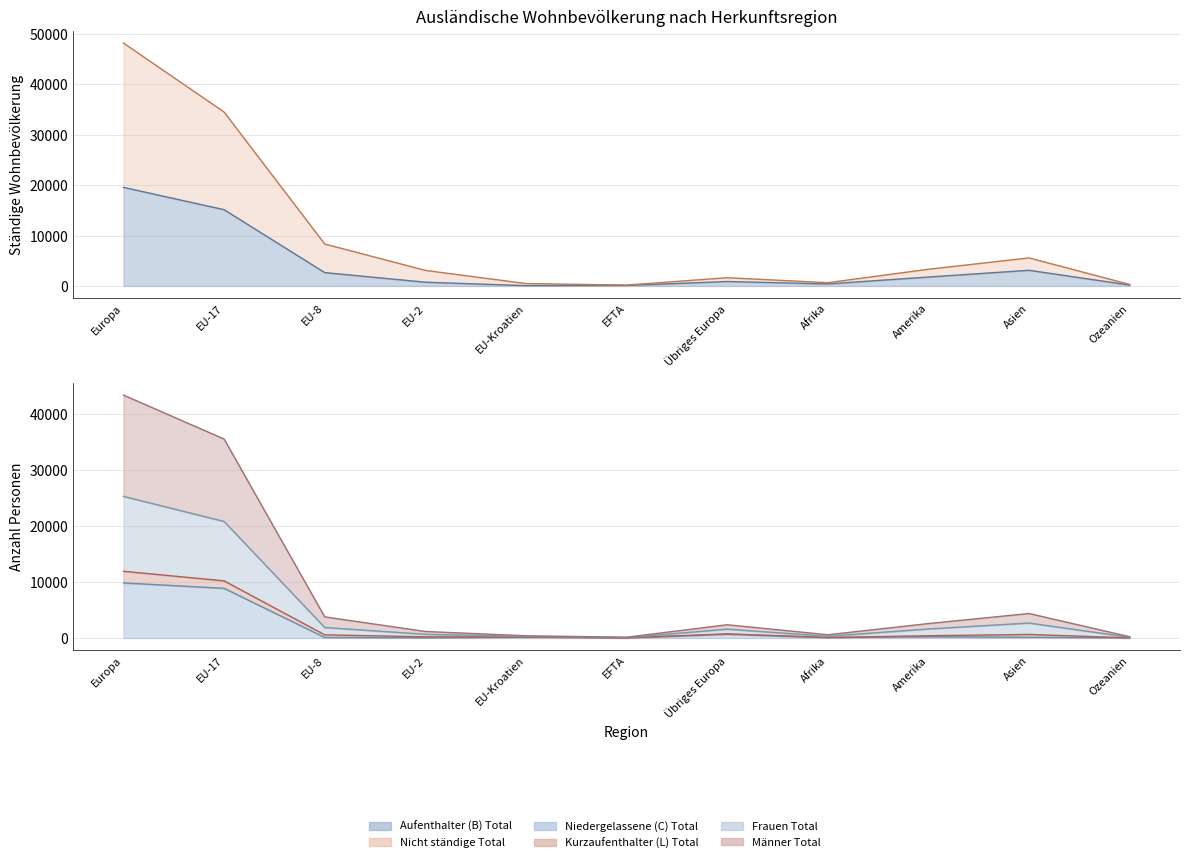

Where is Männer Total nearest to the value 21781?

EU-17